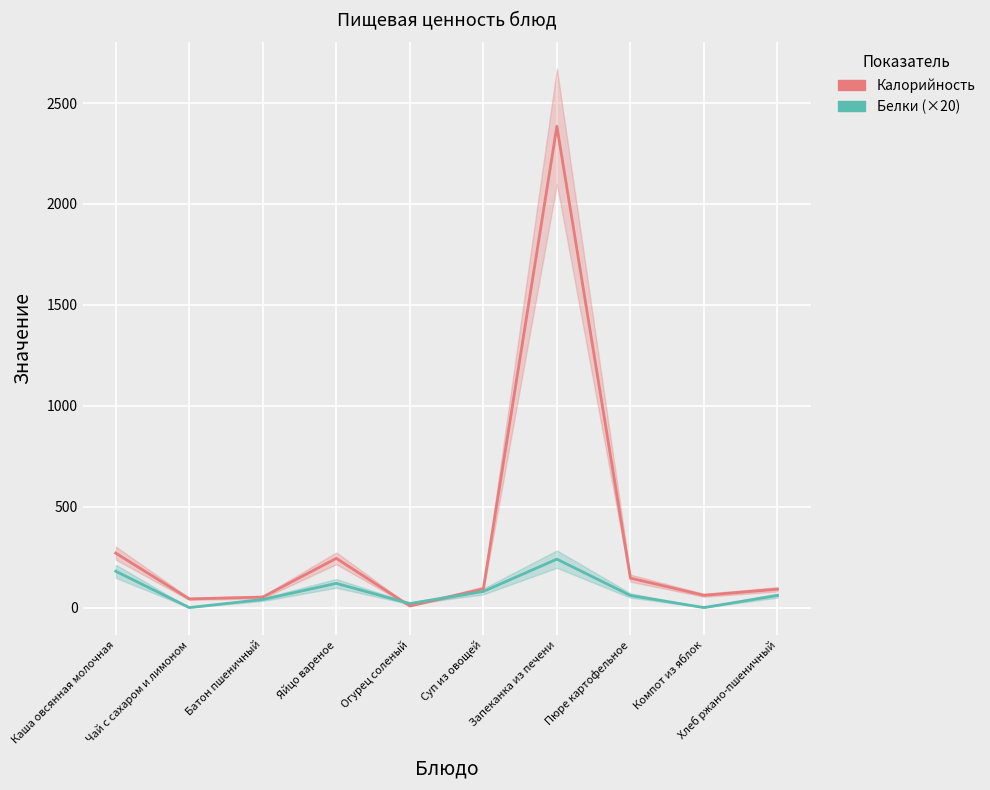

True or false: Белки (×20) has more than 0 points higher than both neighbors.

True